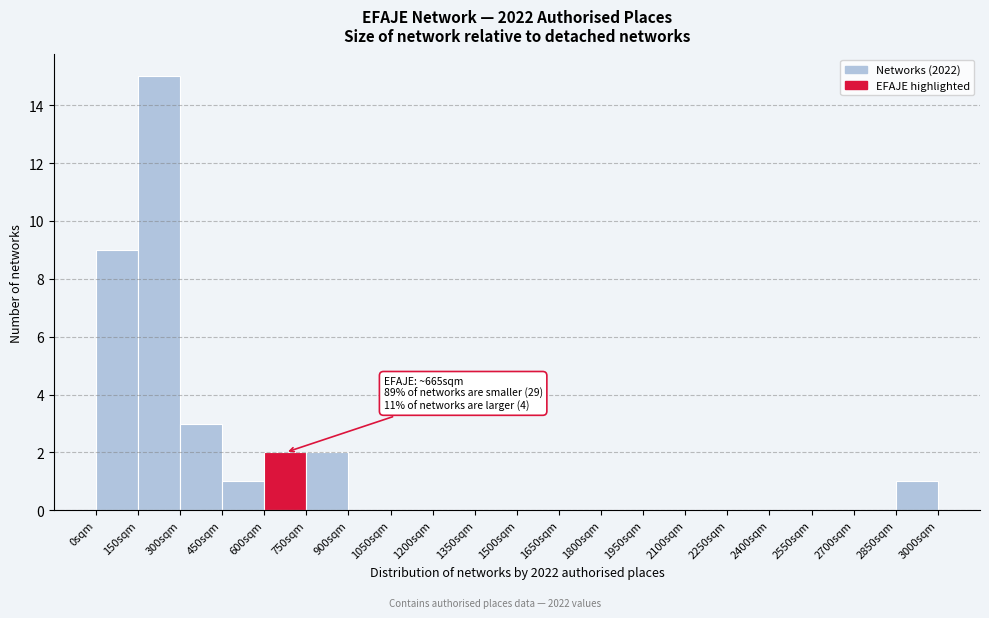

Which range on the x-axis has the tallest bar?

150 to 300